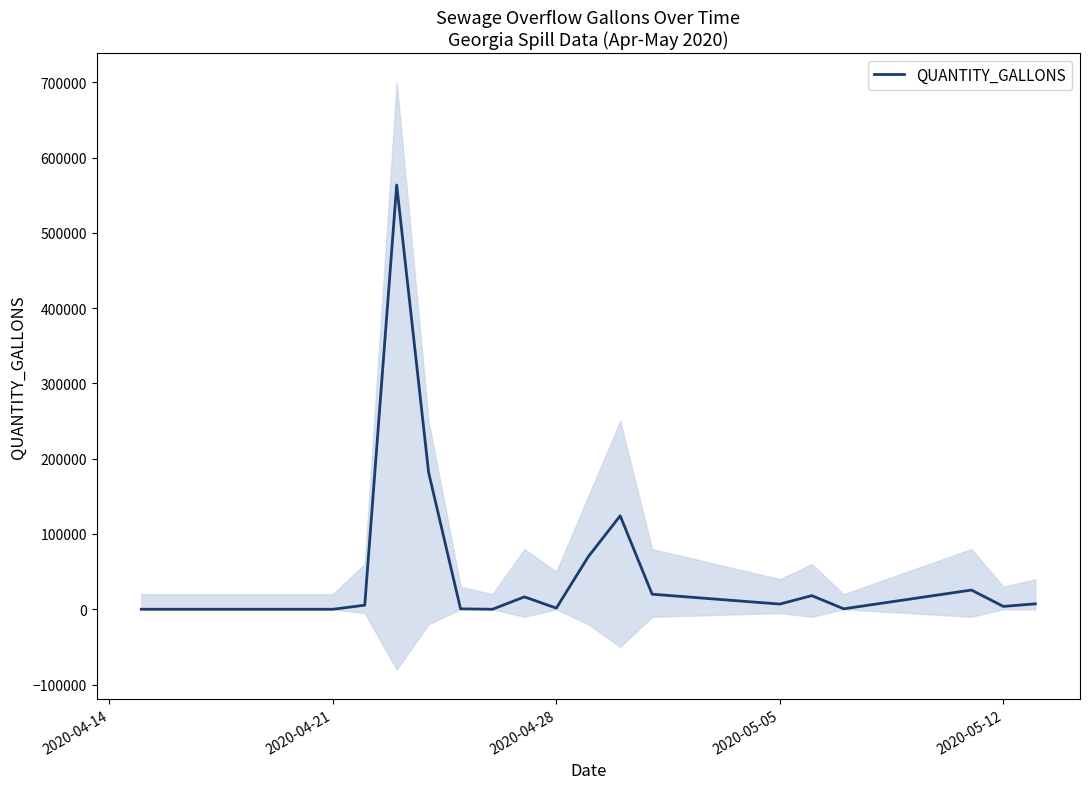

What is the greatest value displayed?

563542